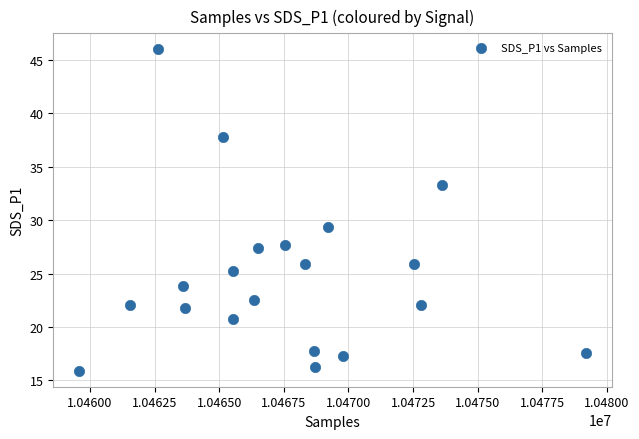

What Y value in the scatter plot is closest to 30?

29.4